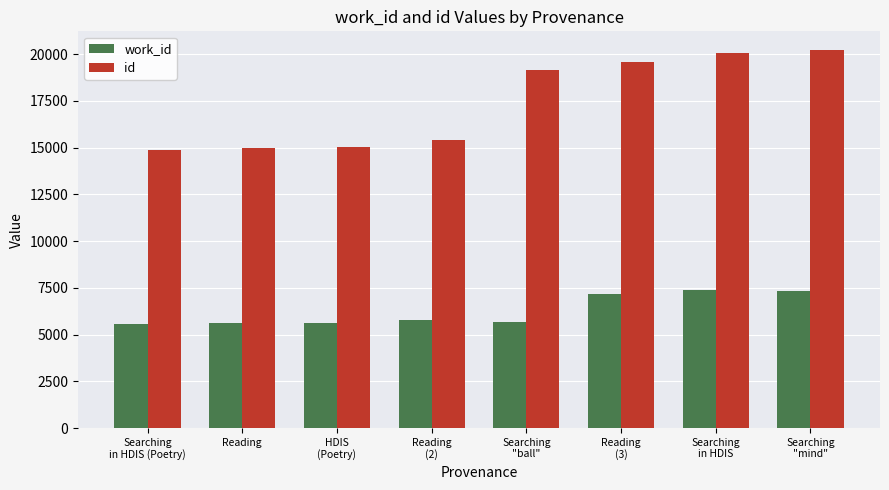

How many groups of bars are there?

8